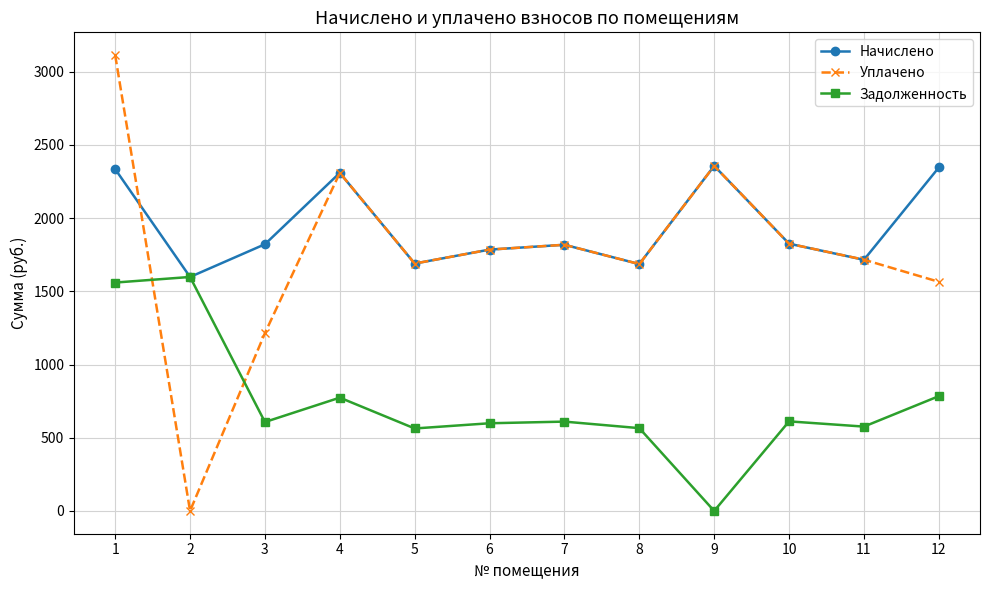

After their last crossing, which series has the higher values: Задолженность or Уплачено?

Уплачено